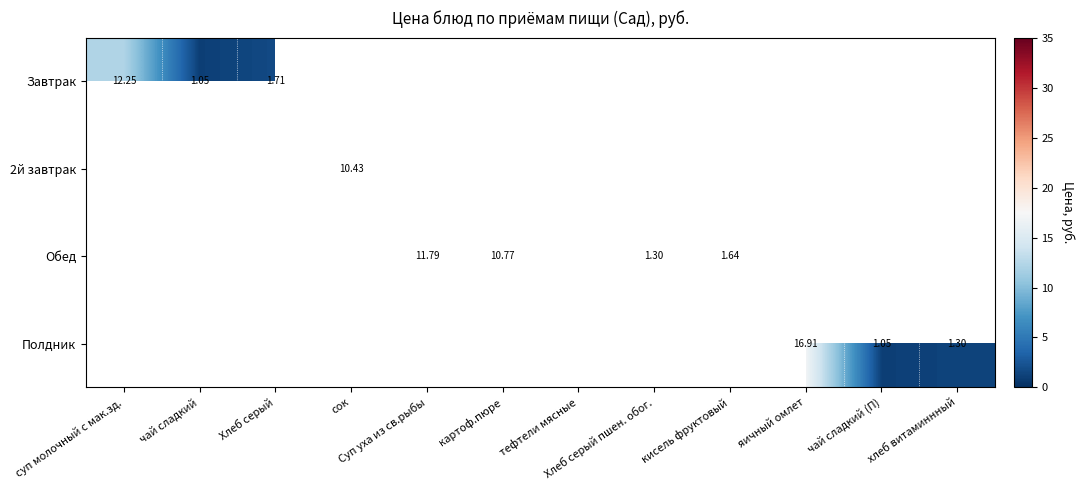

Which label corresponds to the smallest value in the chart?

чай сладкий